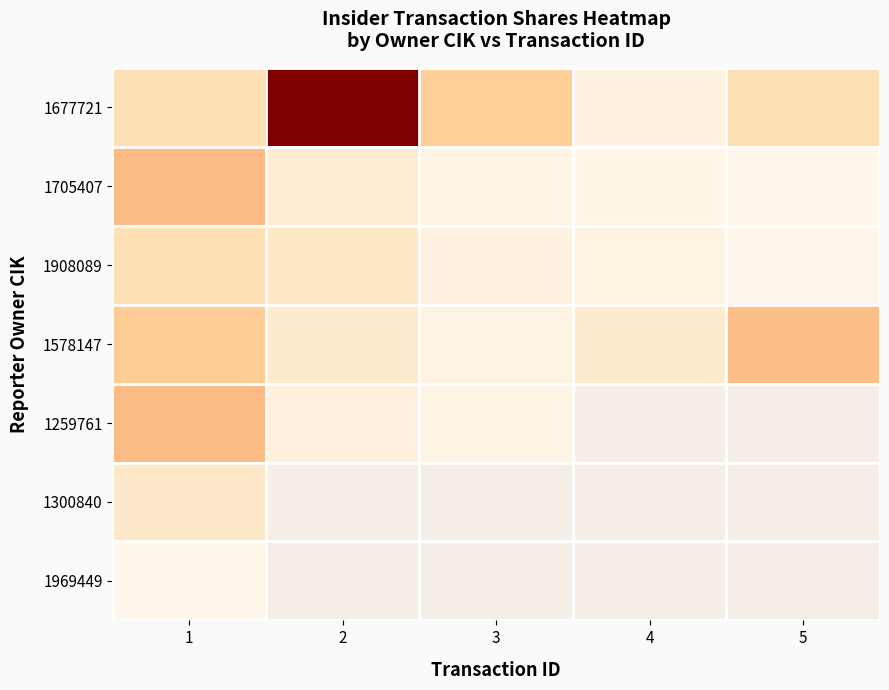

List the series in order of their peak value, lowest first.

1969449, 1300840, 1908089, 1578147, 1705407, 1259761, 1677721